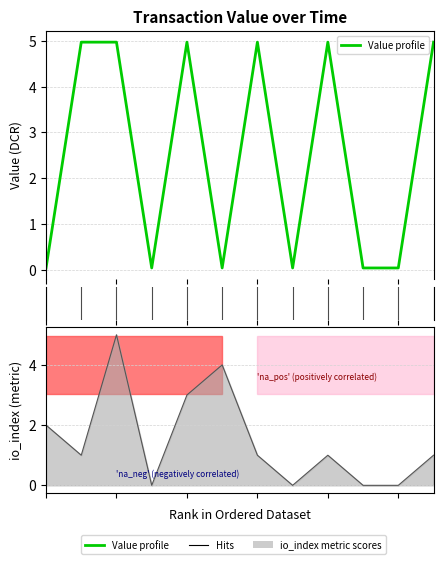

What is the sum of the values at 0 and 1?

5.0